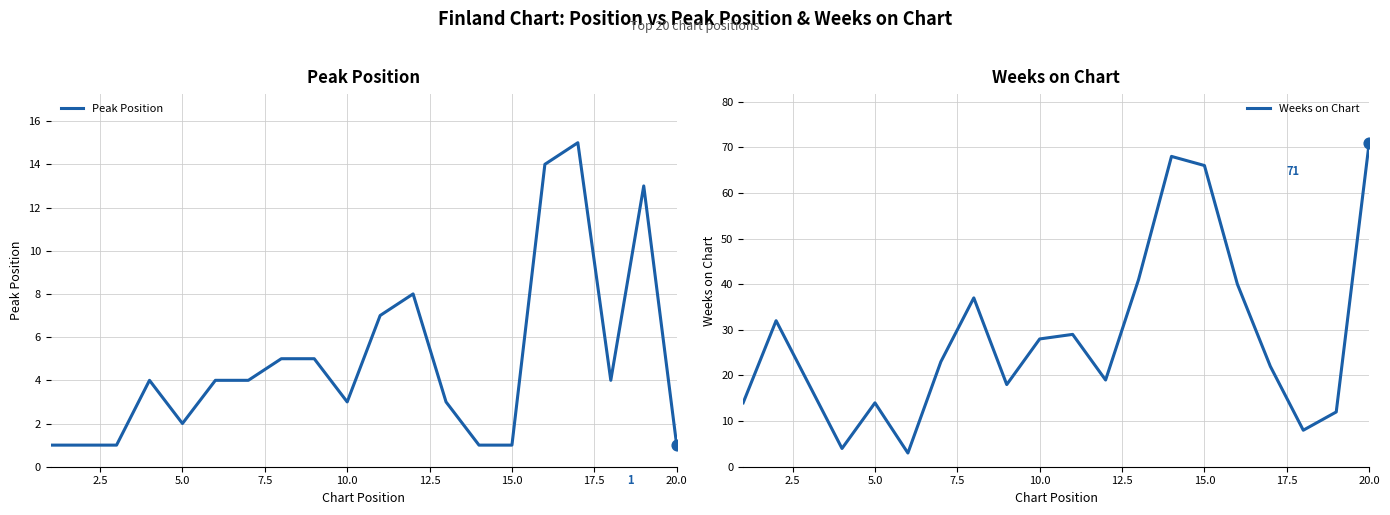

Which series reaches the minimum Y coordinate?

Peak Position